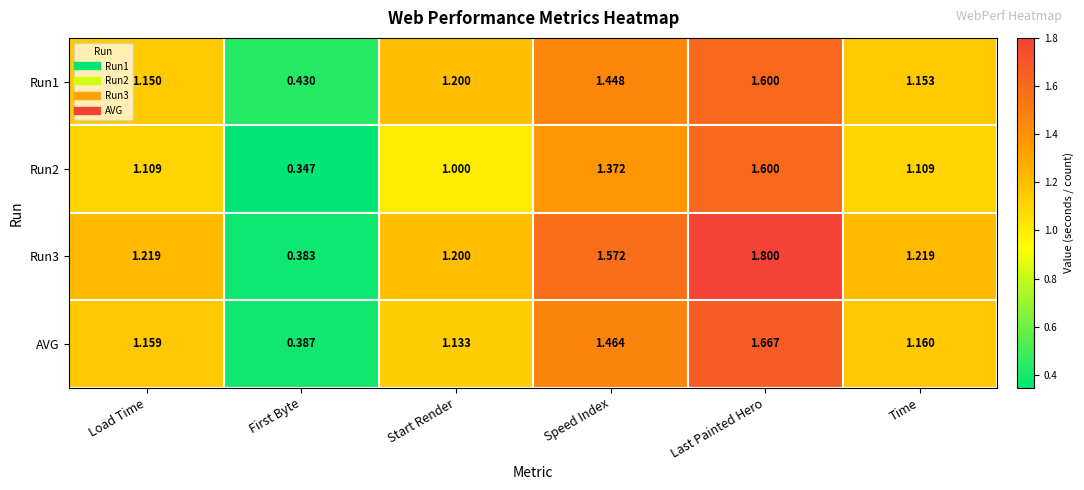

What is the spread (max minus min) of values at Time?

0.1